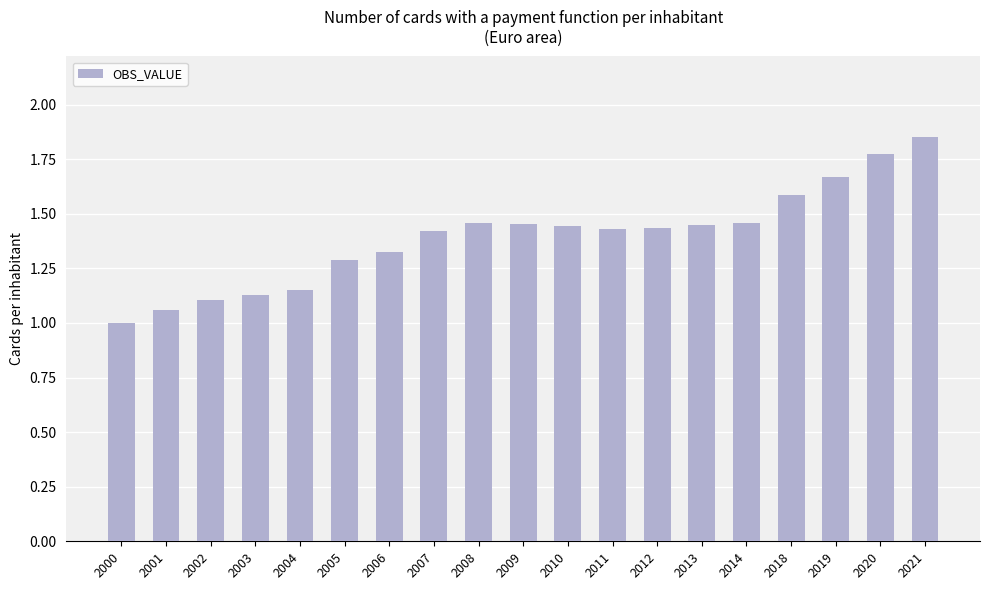

How many distinct data groups are displayed?

1